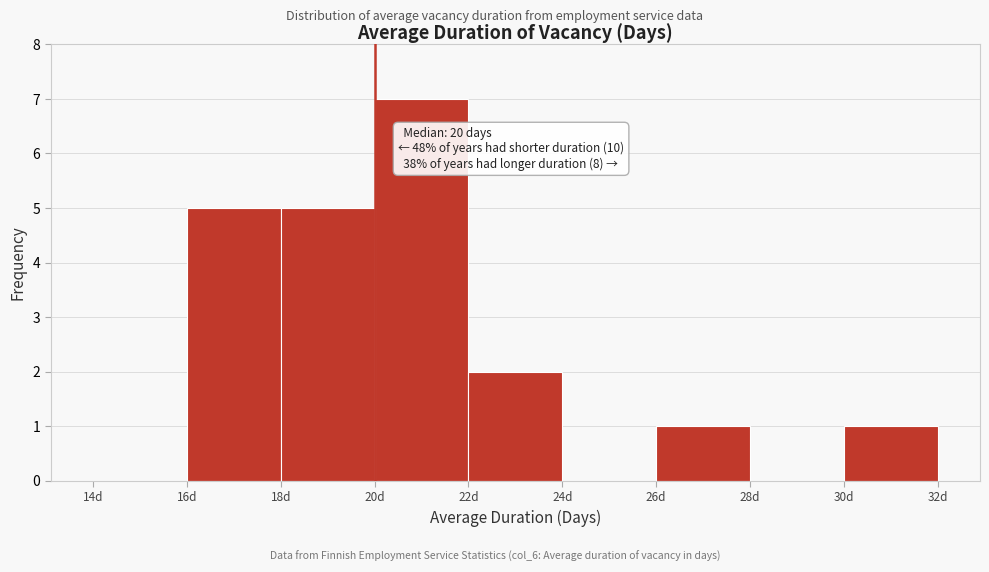

Over which range of the x-axis is the bar tallest?

20 to 22